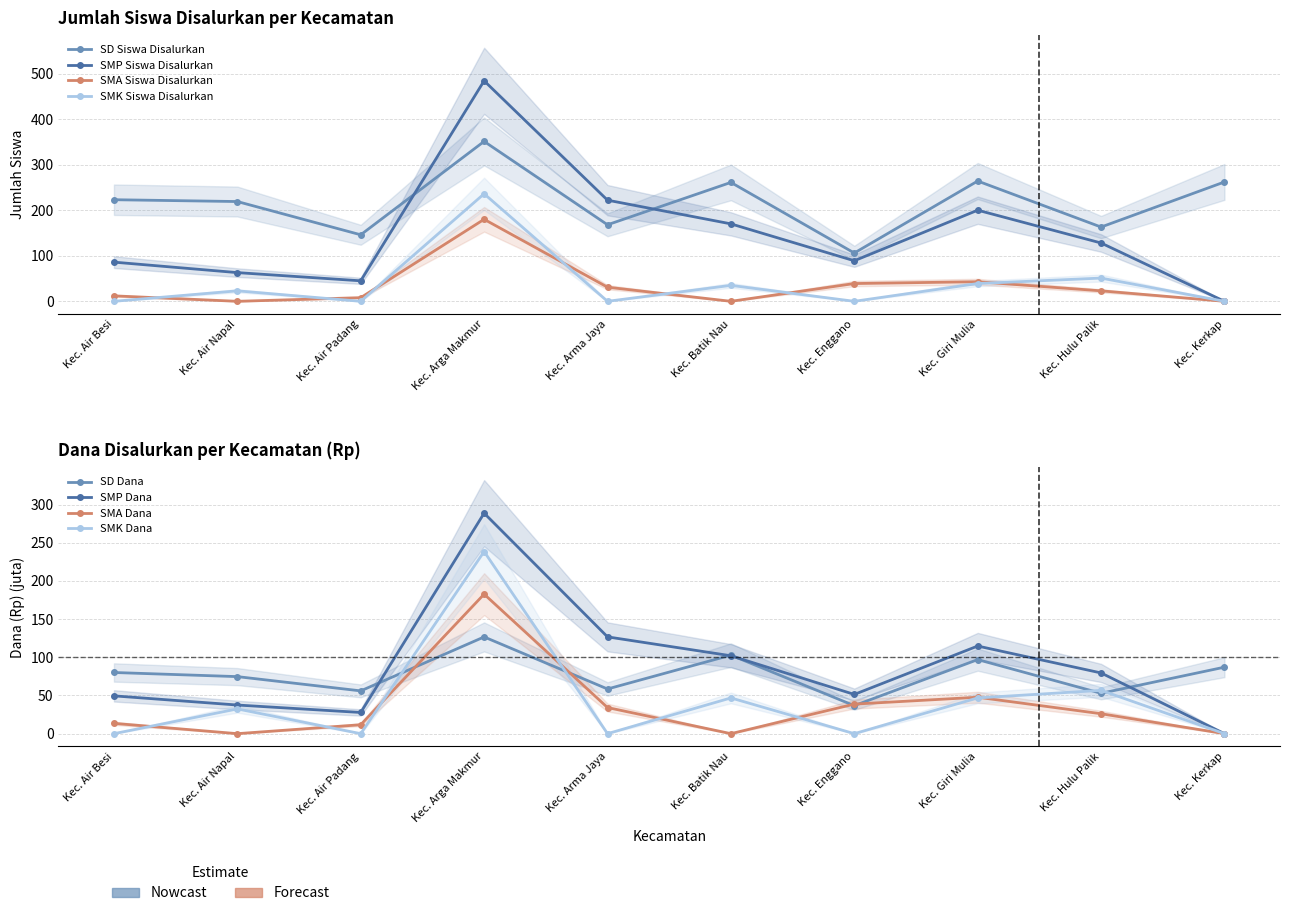

How many data points in SD Siswa Disalurkan are less than 223?

5